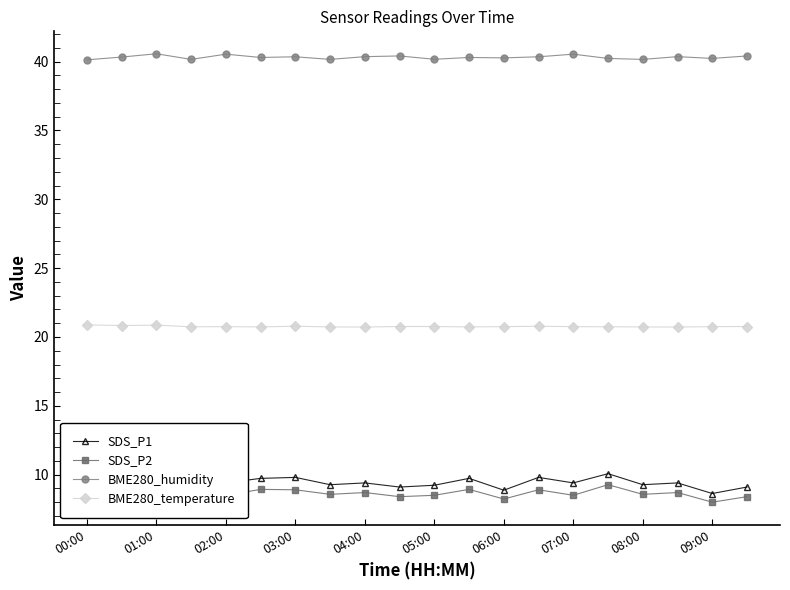

Is it true that BME280_humidity equals 67.7 at 00:00?

False